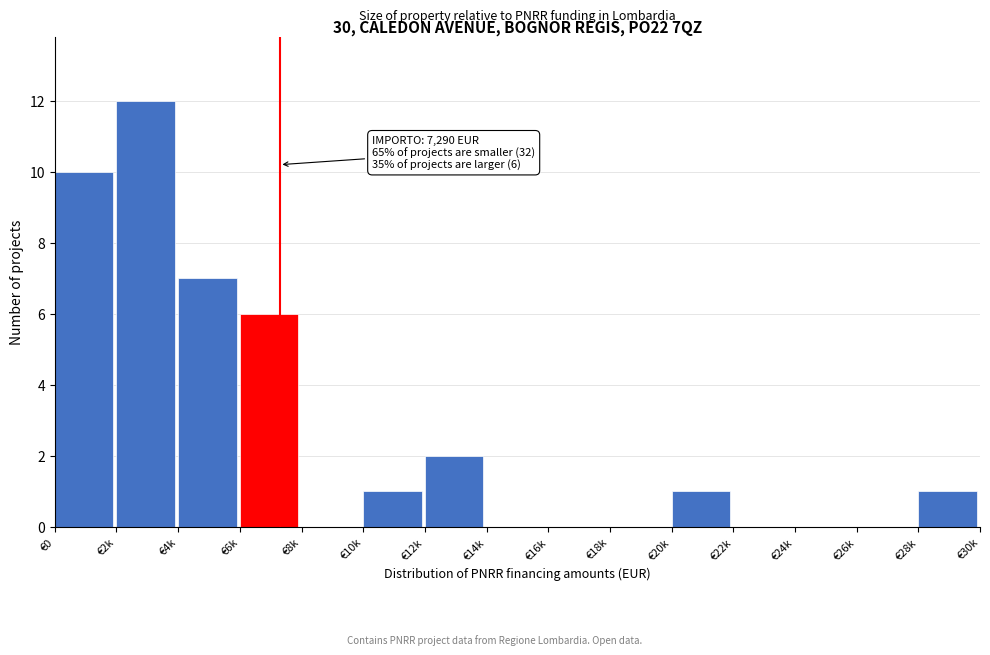

Reading left to right, extract all data points from this chart.

€0=10	€2k=12	€4k=7	€6k=6	€8k=0	€10k=1	€12k=2	€14k=0	€16k=0	€18k=0	€20k=1	€22k=0	€24k=0	€26k=0	€28k=1